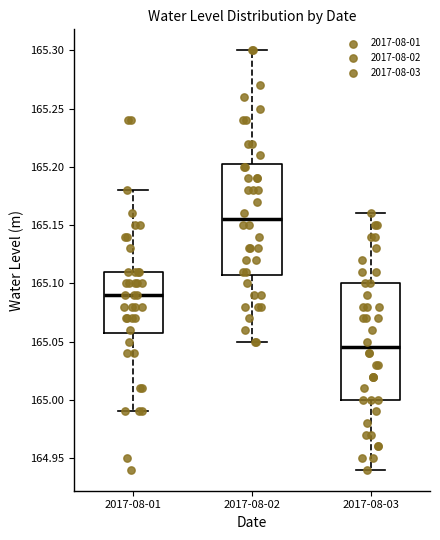

Reading left to right, read every box against the y-axis: the position of its median line, the range the box covers, and the ends of its whiskers. The values are not printed on the chart, so give them approximately, as read against the axis.

2017-08-01: median 165.090, box 165.060 to 165.110, whiskers 164.990 to 165.180
2017-08-02: median 165.155, box 165.110 to 165.205, whiskers 165.050 to 165.300
2017-08-03: median 165.045, box 165.000 to 165.100, whiskers 164.940 to 165.160